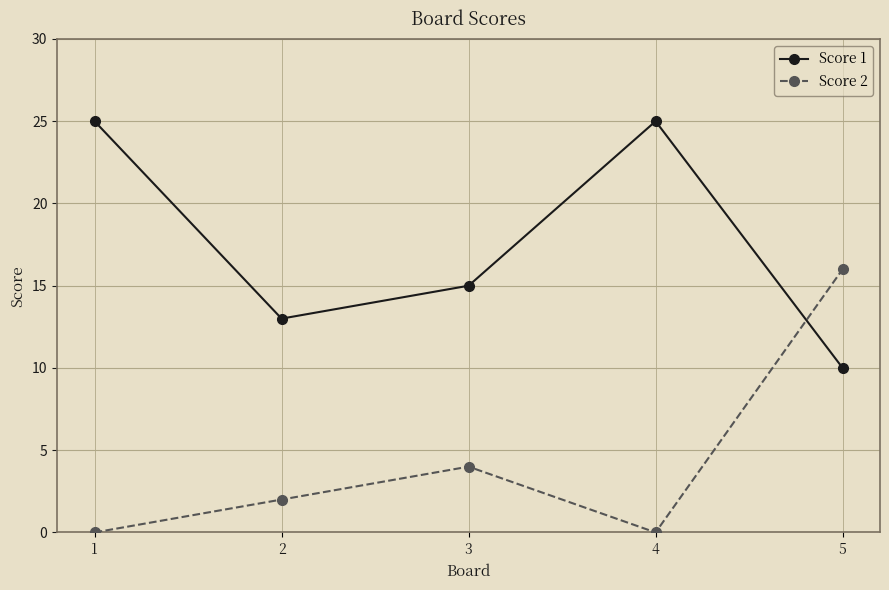

What is the total value across all series at 5?

26